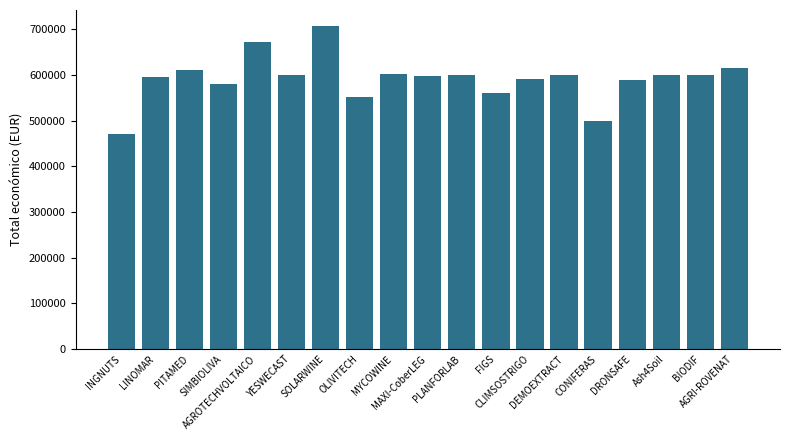

At which category does the chart reach its minimum across all series?

INGNUTS